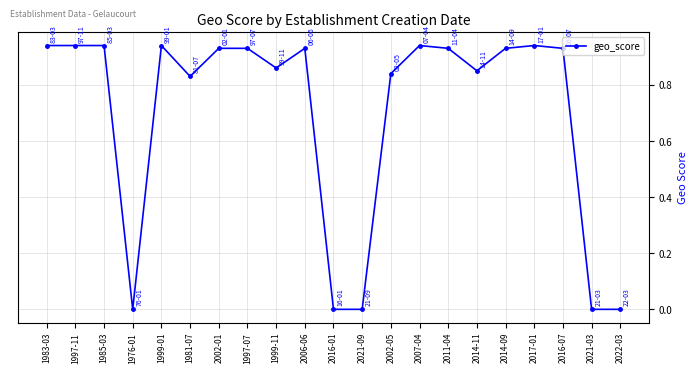

What position from the right is 2006-06?

12